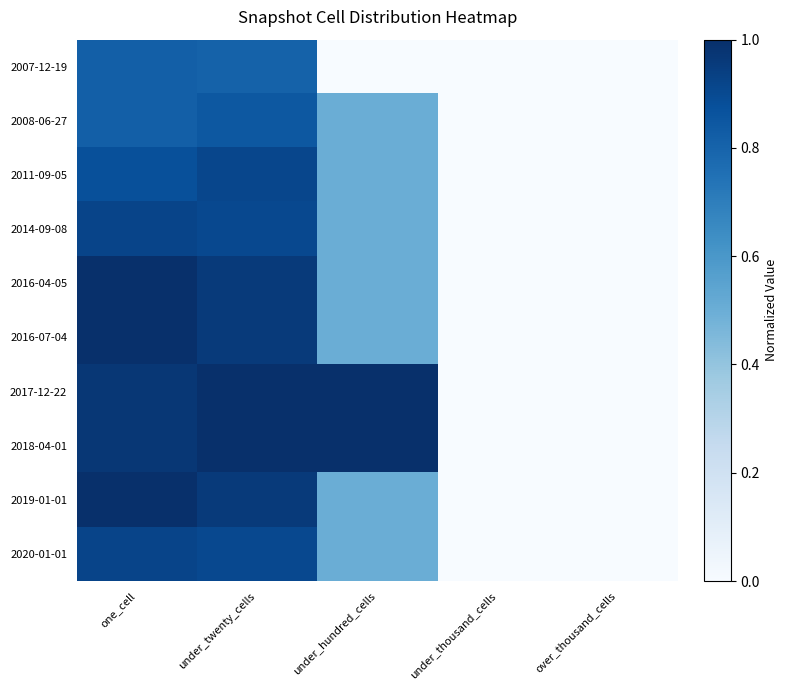

Which category has the highest value across all series?

one_cell